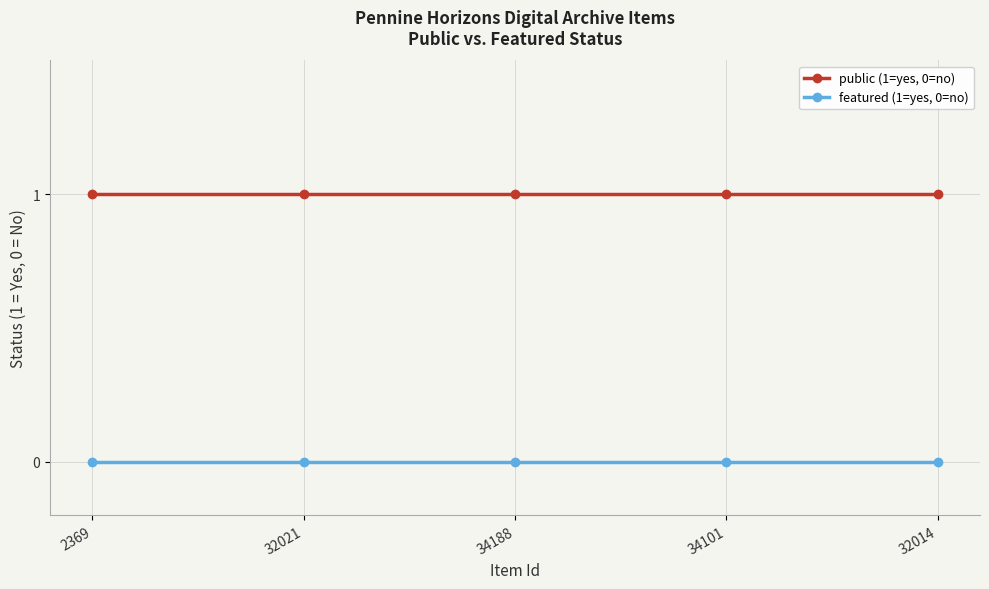

What are all the series names shown in the legend?

public (1=yes, 0=no), featured (1=yes, 0=no)